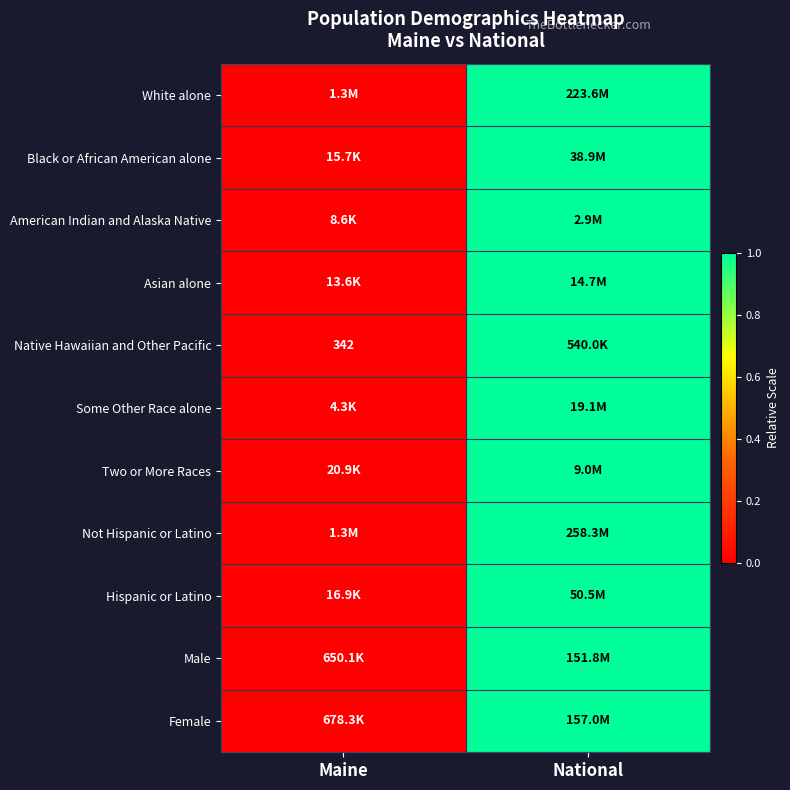

How many categories are shown in the chart?

2